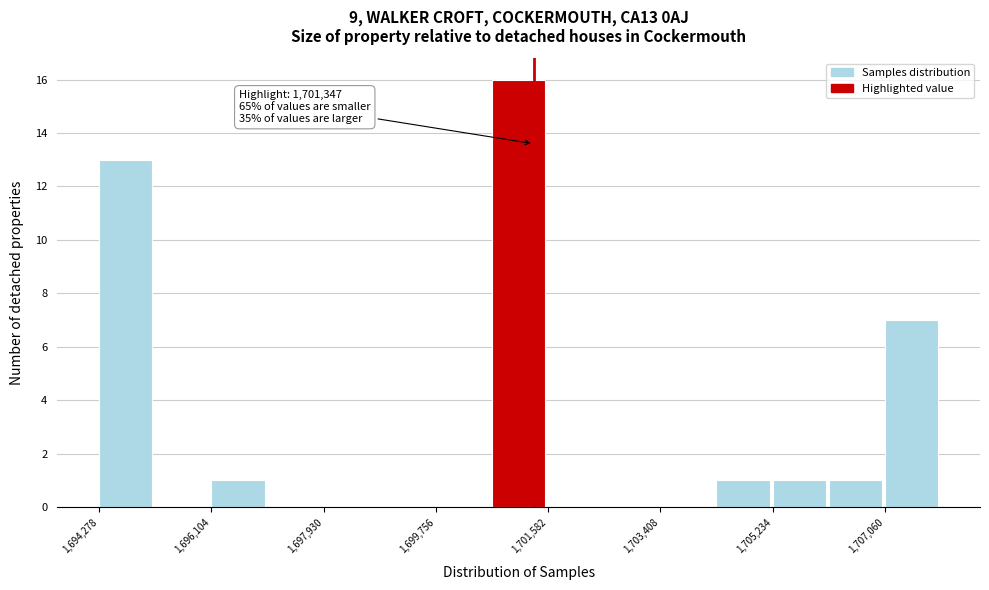

Which range on the x-axis has the tallest bar?

1700600 to 1701600